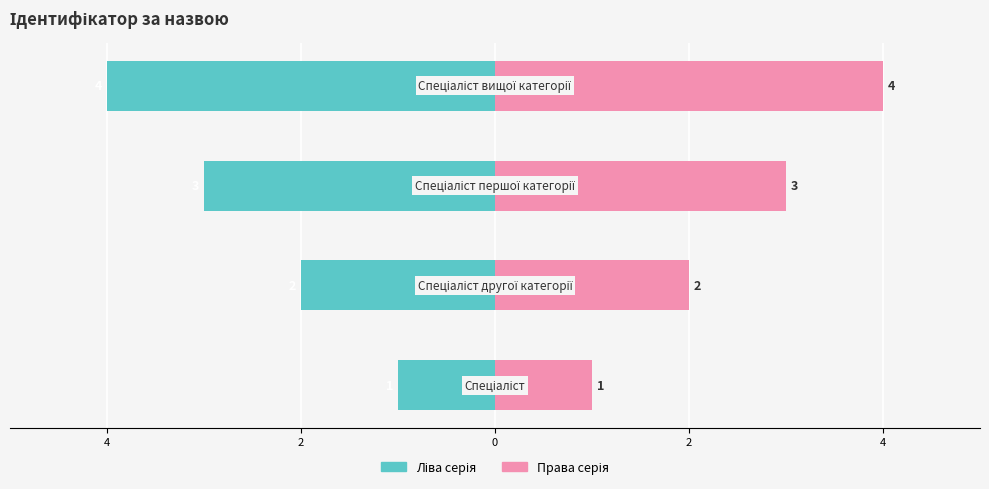

Count the Ідентифікатор (ліво) values in the range -3 to -1.

3